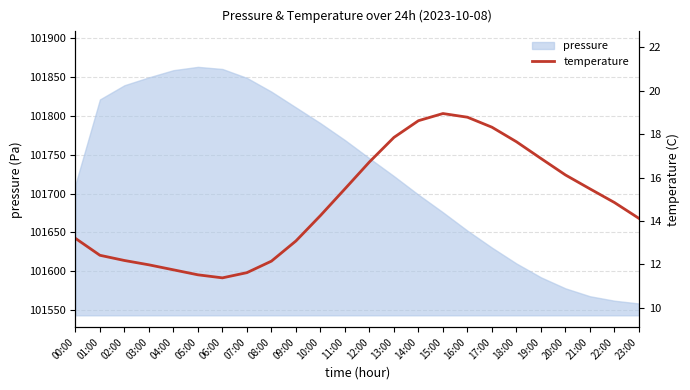

Is it true that pressure equals 180601.3 at 05:00?

False